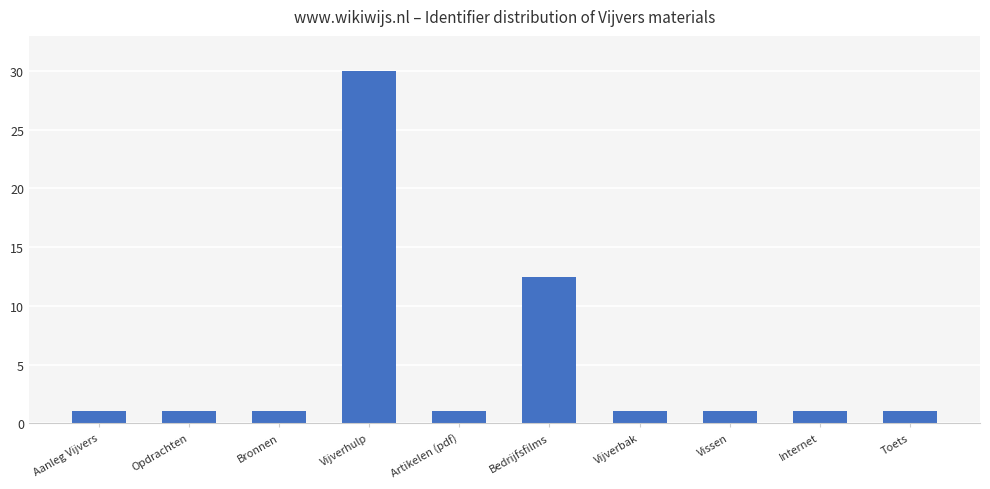

What is the maximum value shown in the chart?

30.0